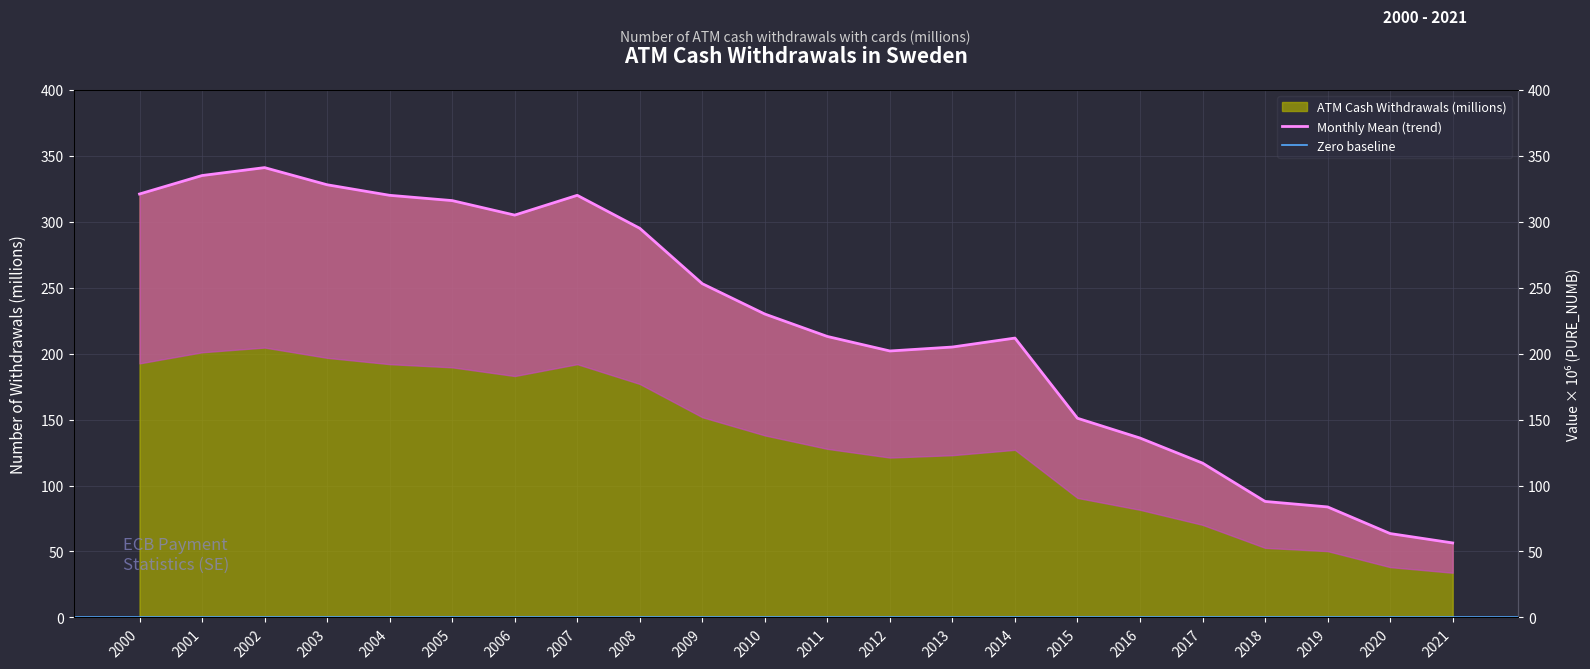

Approximately how many times larger is the value at 2013 compared to 2007?

0.6